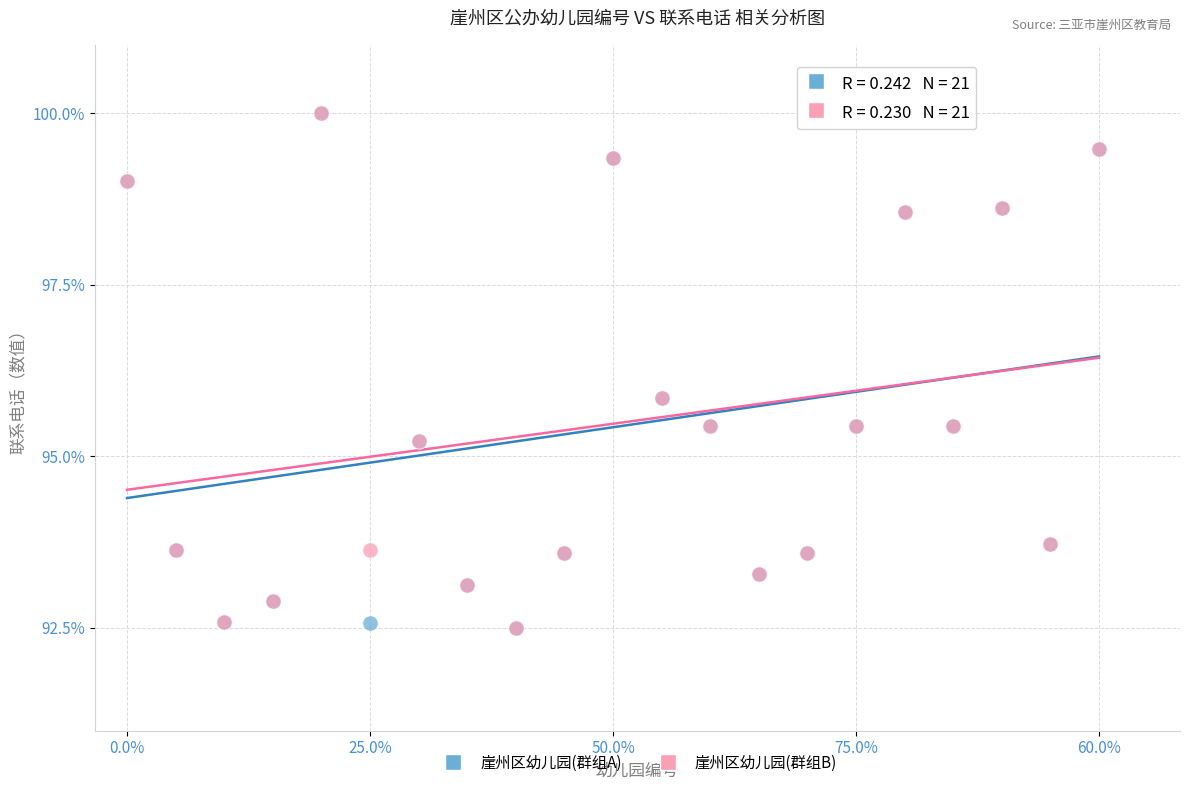

What are all the series names shown in the legend?

崖州区幼儿园(群组A), 崖州区幼儿园(群组B)